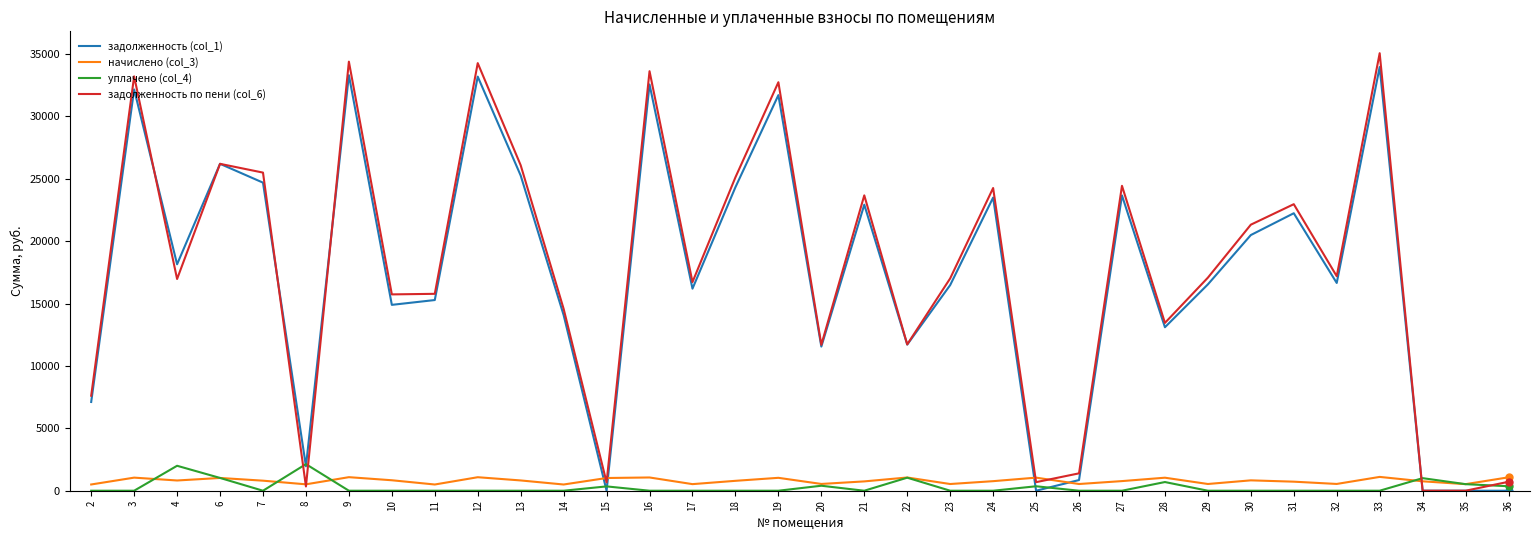

How many values in the начислено (col_3) series are below 805?

17